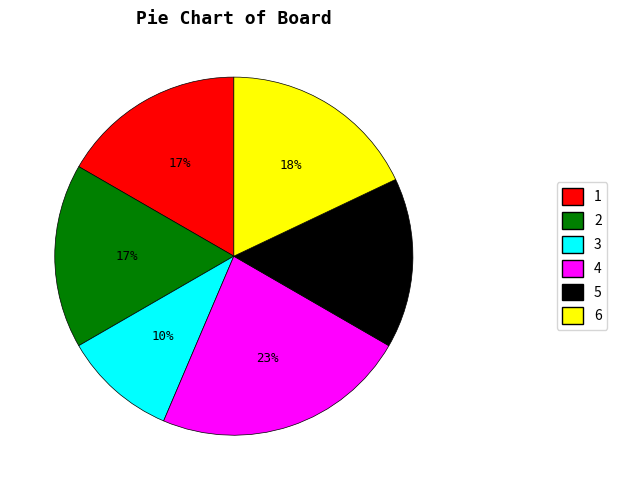

To the nearest percent, what portion does 3 represent?

10%